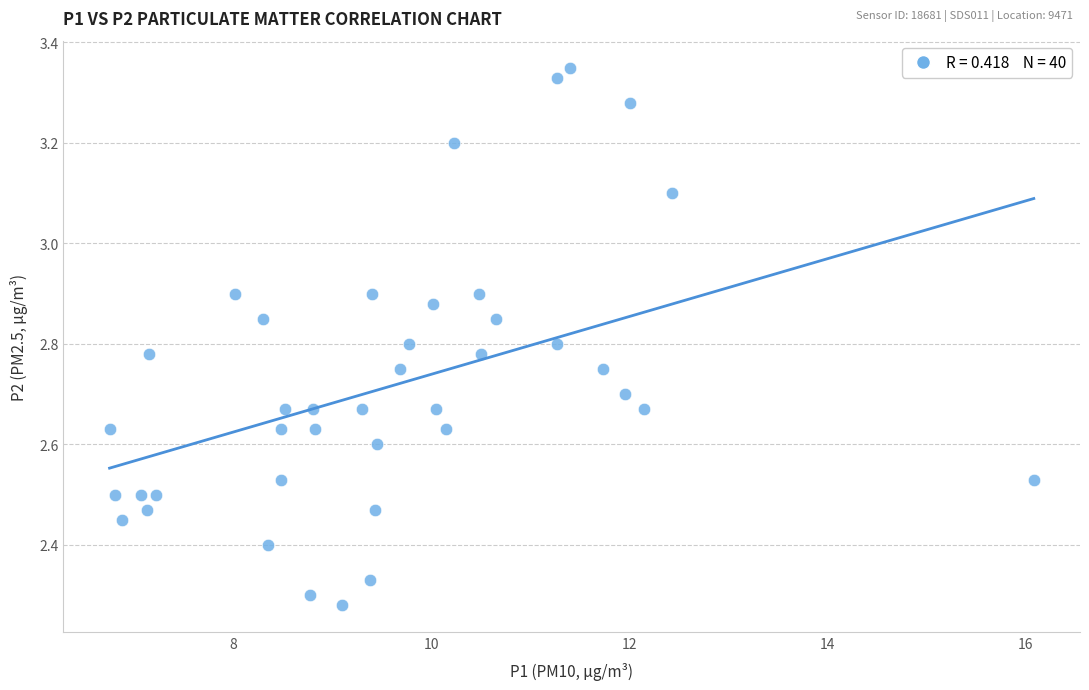

What is the range of X values (max minus min)?

9.3